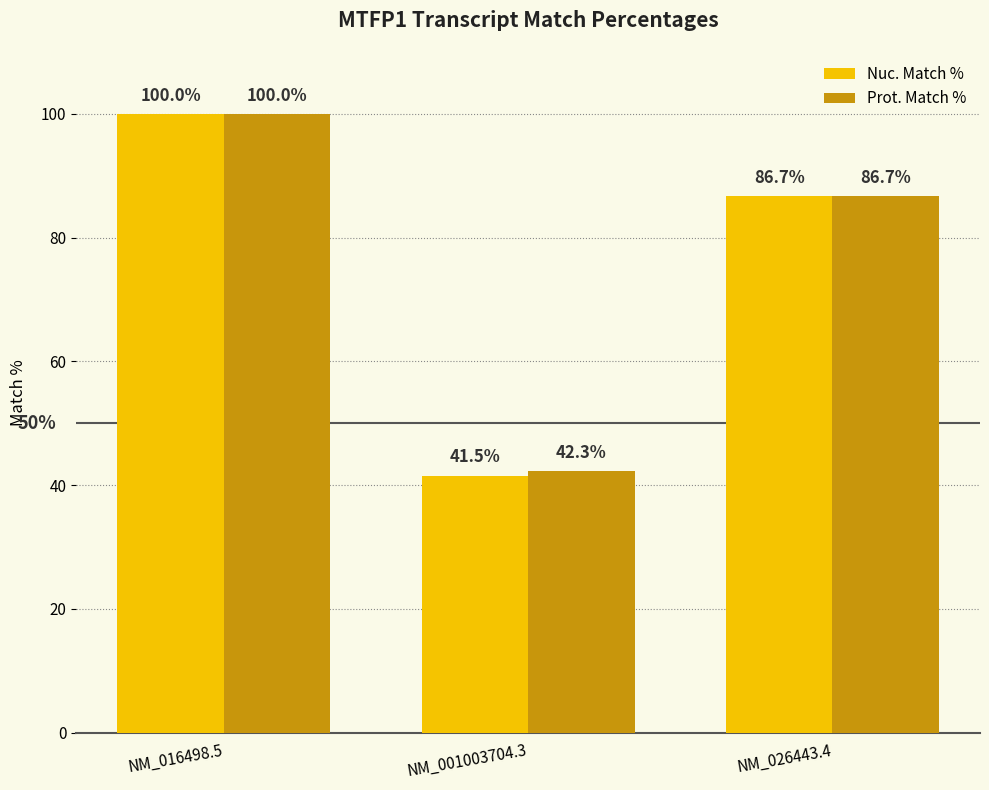

Rank the series by their average value, from lowest to highest.

Nuc. Match %, Prot. Match %